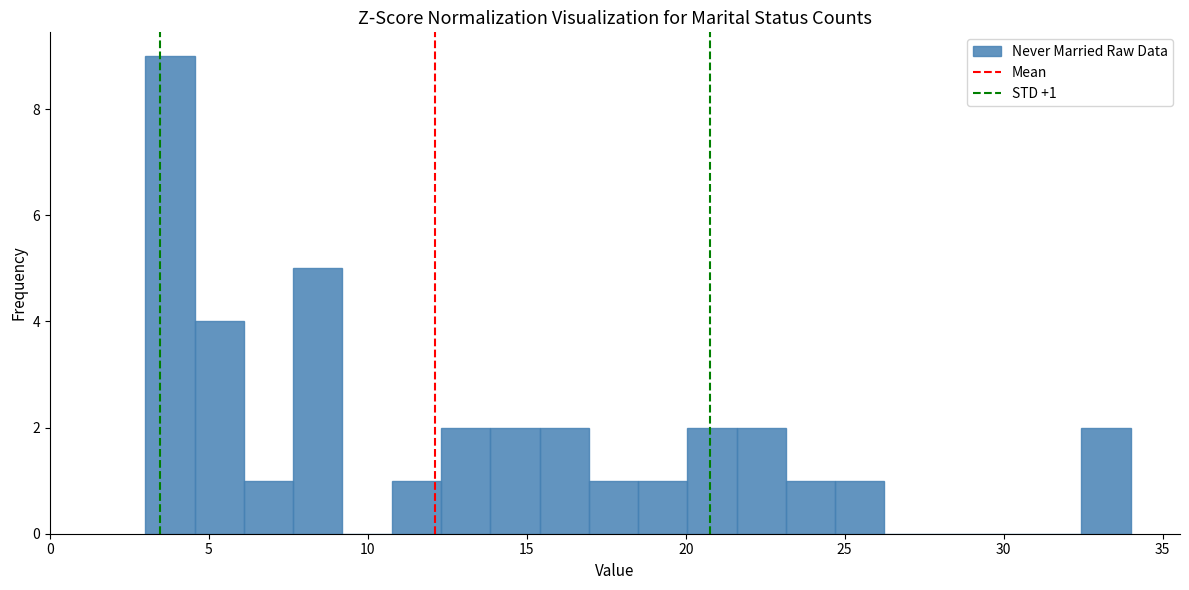

Read against the x-axis, roughly where is the centre of the tallest bar?

4.0